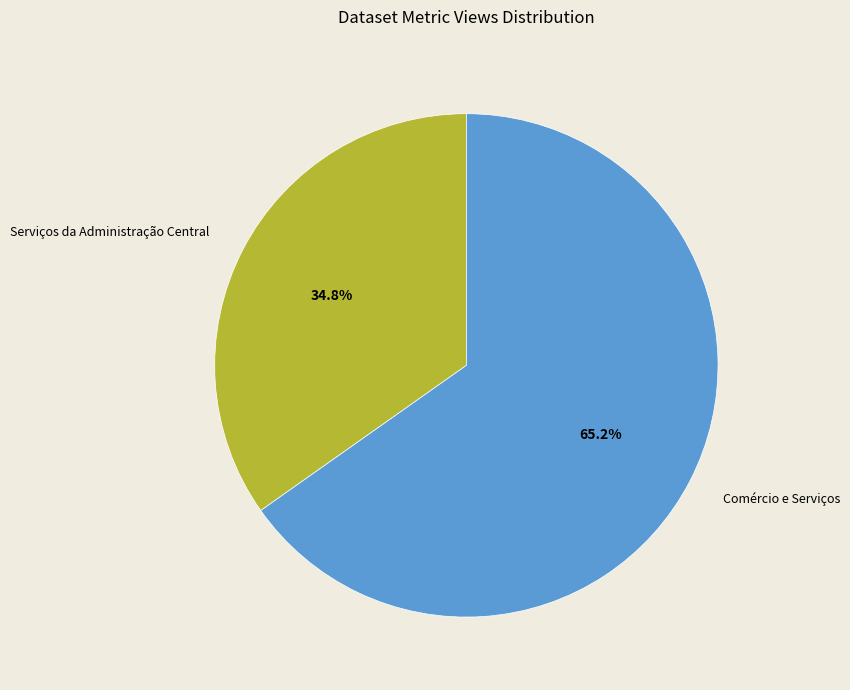

Is there a majority slice in this chart?

Yes